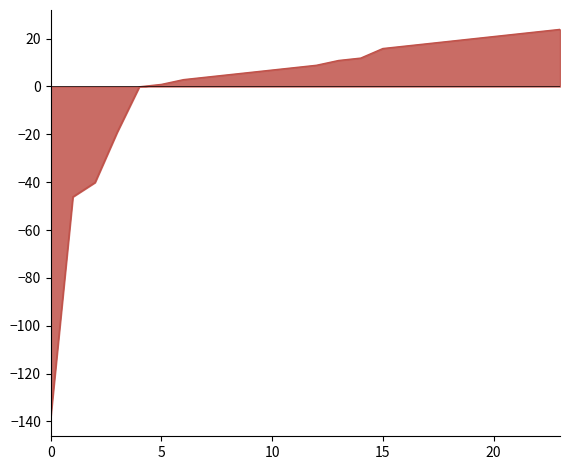

What is the difference between the maximum and minimum values?

162.0